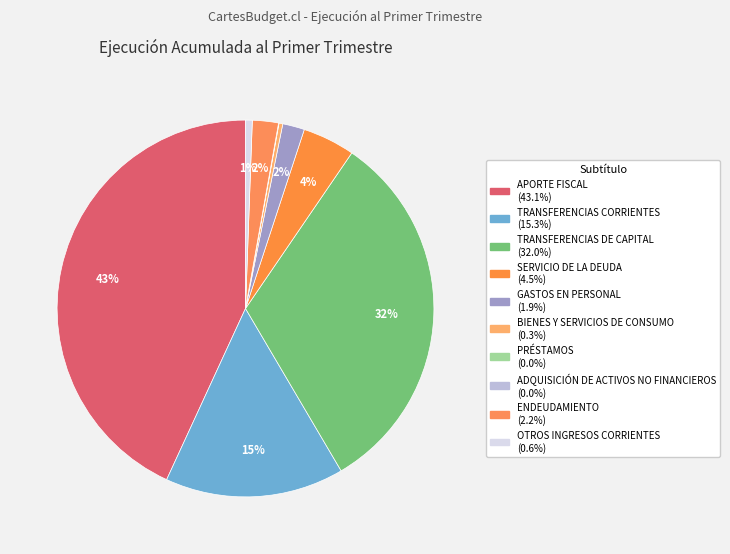

Rank the categories by value from highest to lowest.

APORTE FISCAL, TRANSFERENCIAS DE CAPITAL, TRANSFERENCIAS CORRIENTES, SERVICIO DE LA DEUDA, ENDEUDAMIENTO, GASTOS EN PERSONAL, OTROS INGRESOS CORRIENTES, BIENES Y SERVICIOS DE CONSUMO, PRÉSTAMOS, ADQUISICIÓN DE ACTIVOS NO FINANCIEROS